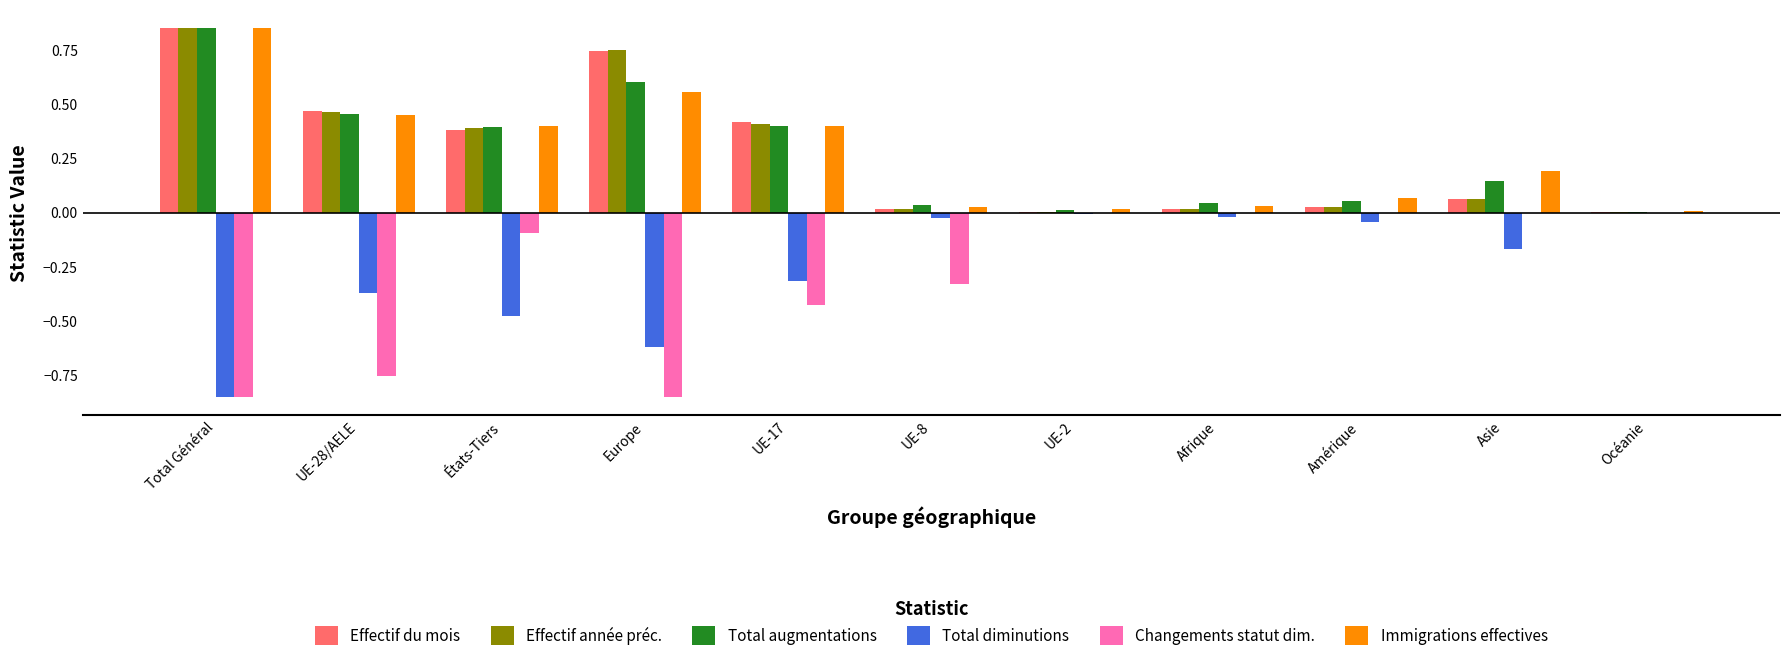

At which label does Effectif du mois reach its peak?

Total Général